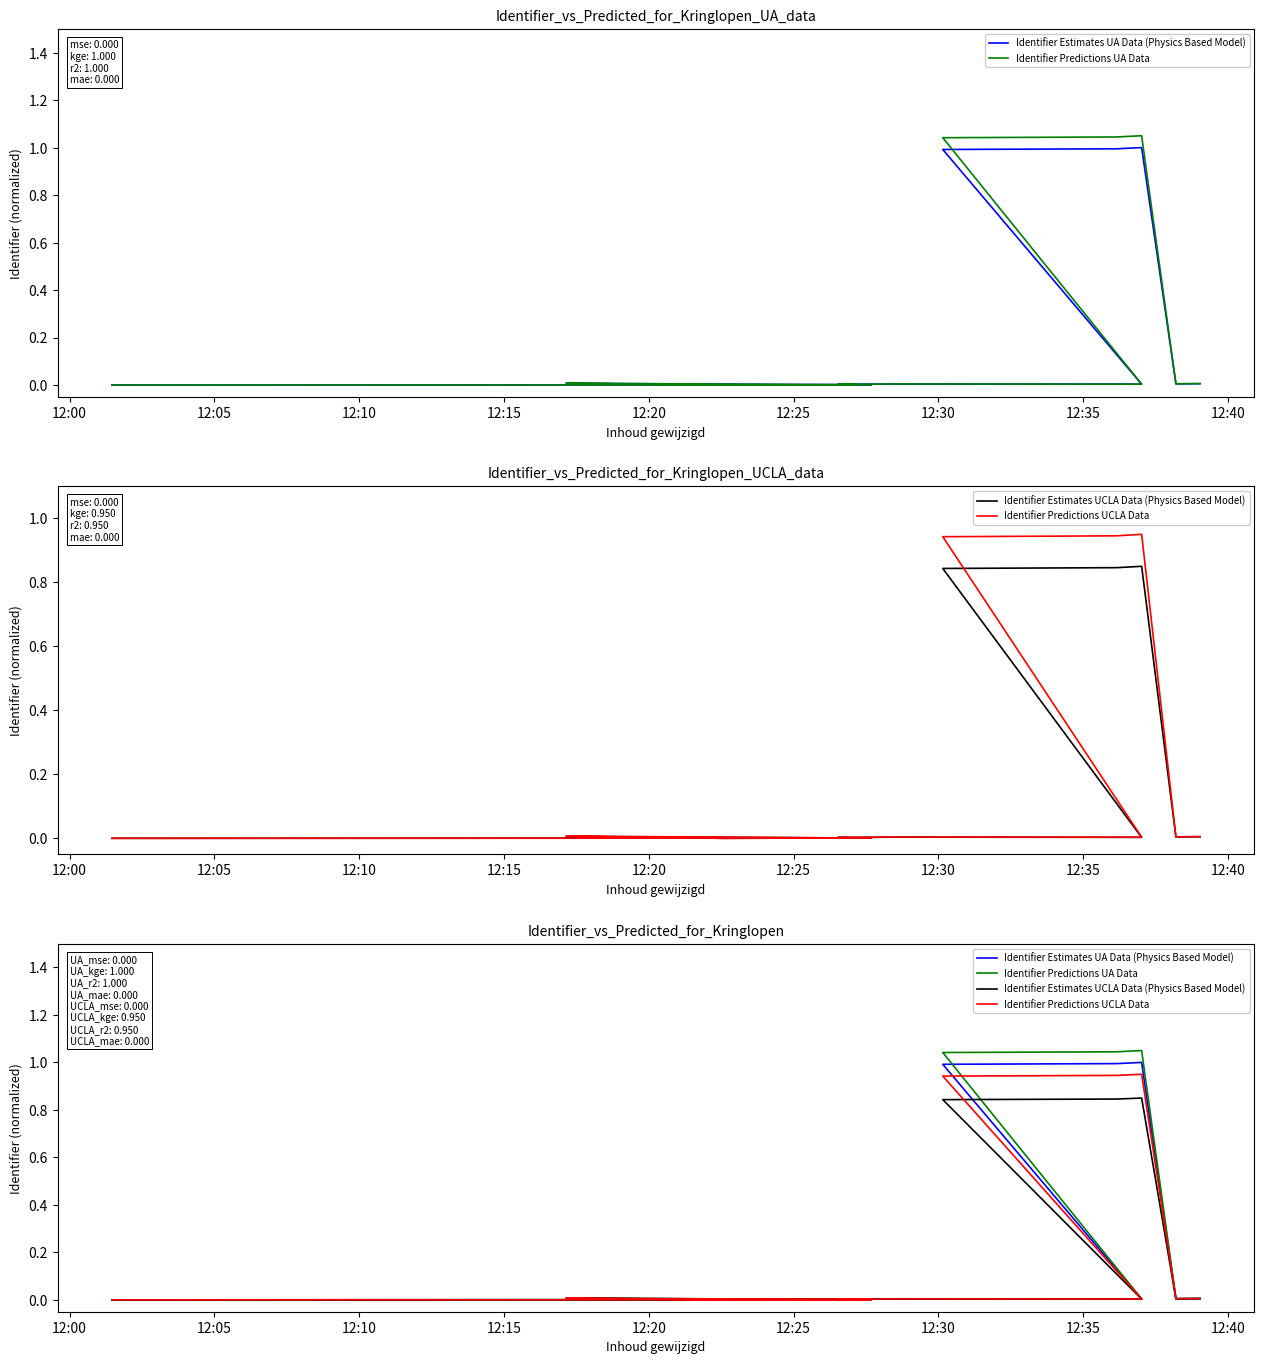

The Identifier Predictions UA Data series shows 0.0 at 12:35. True or false?

False